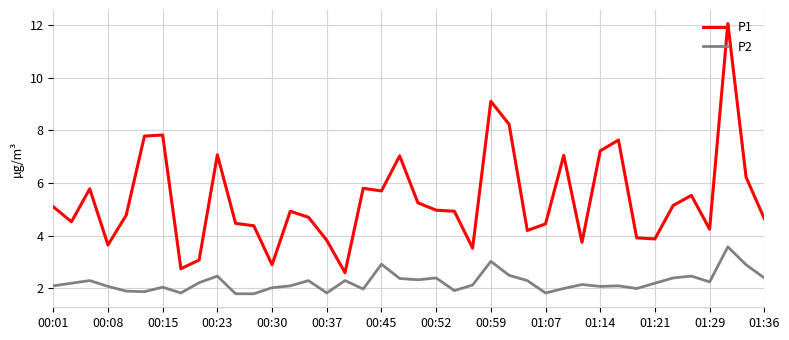

At how many categories does at least one series exceed 4?

30